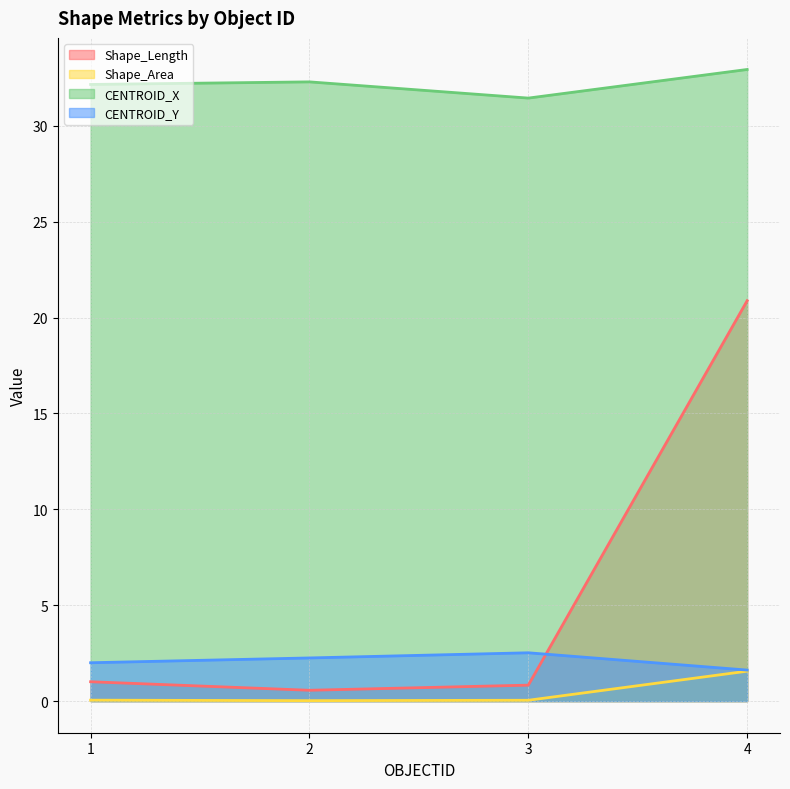

What is the sum of the CENTROID_Y values at 2 and 1?

4.3